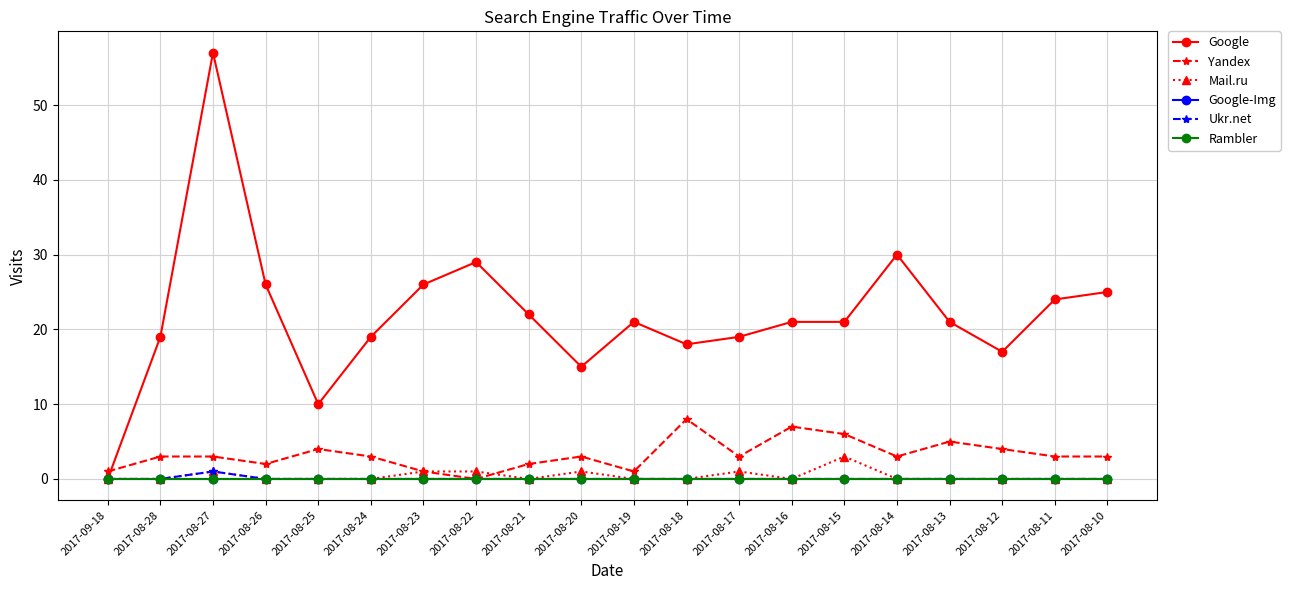

Which category has the lowest value in the Rambler series?

2017-09-18